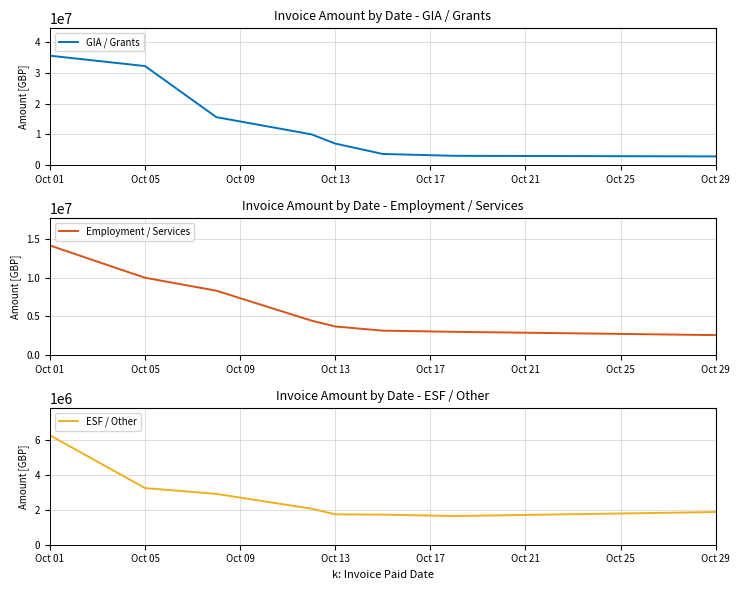

What is the smallest value displayed?

1639988.6